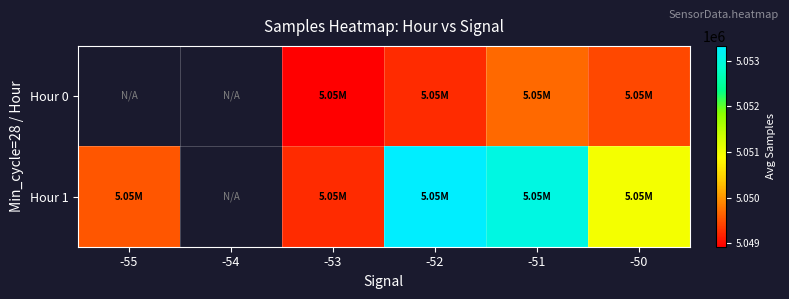

What value does the Hour 0 series have at -51?

5049694.0